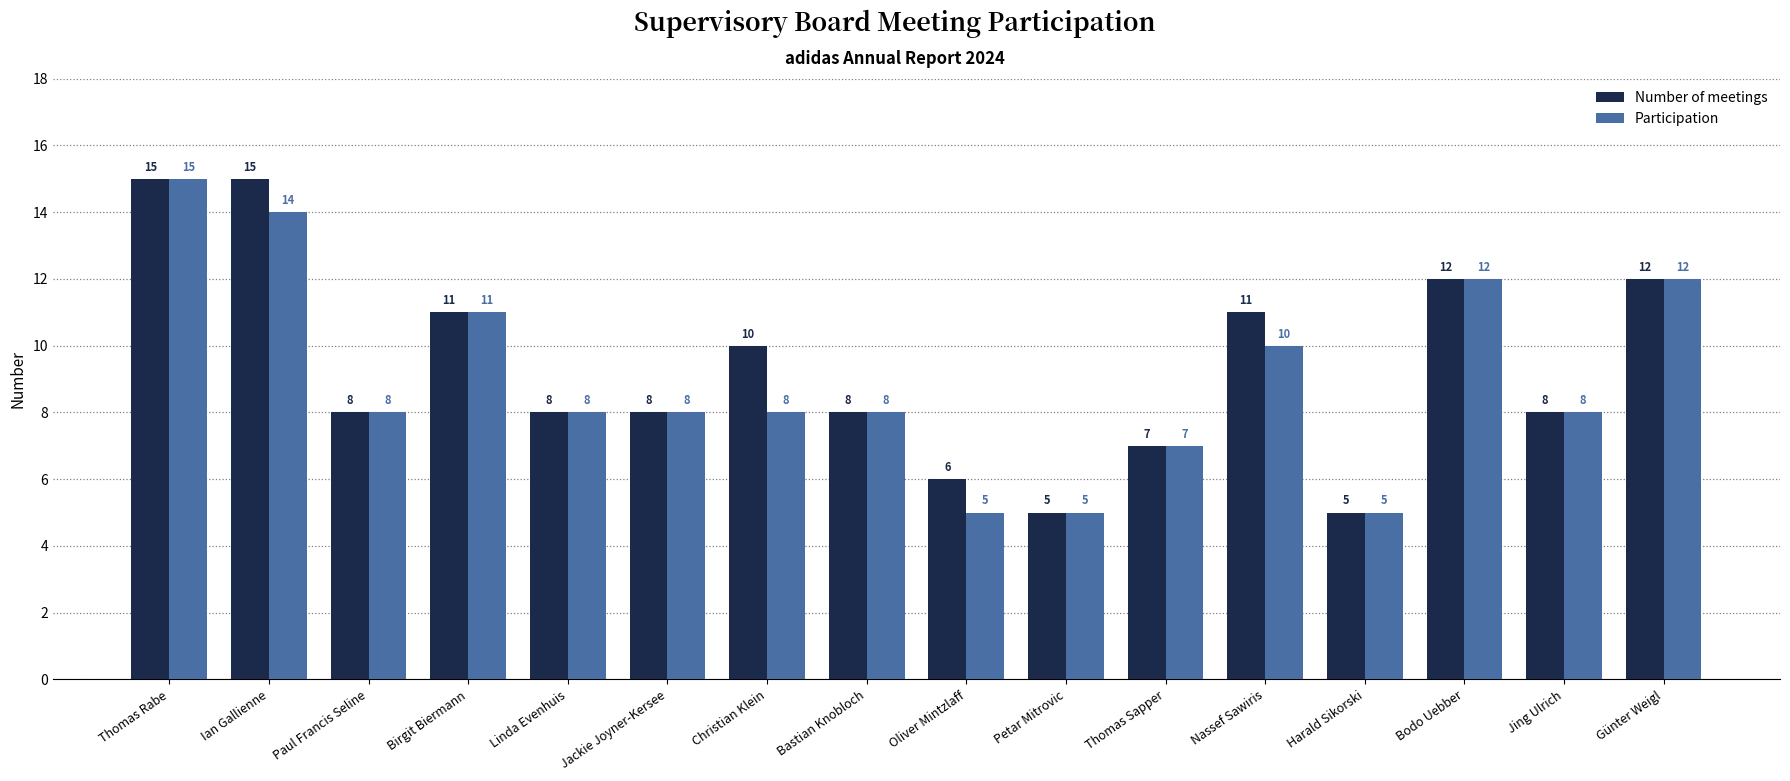

How many distinct data groups are displayed?

2